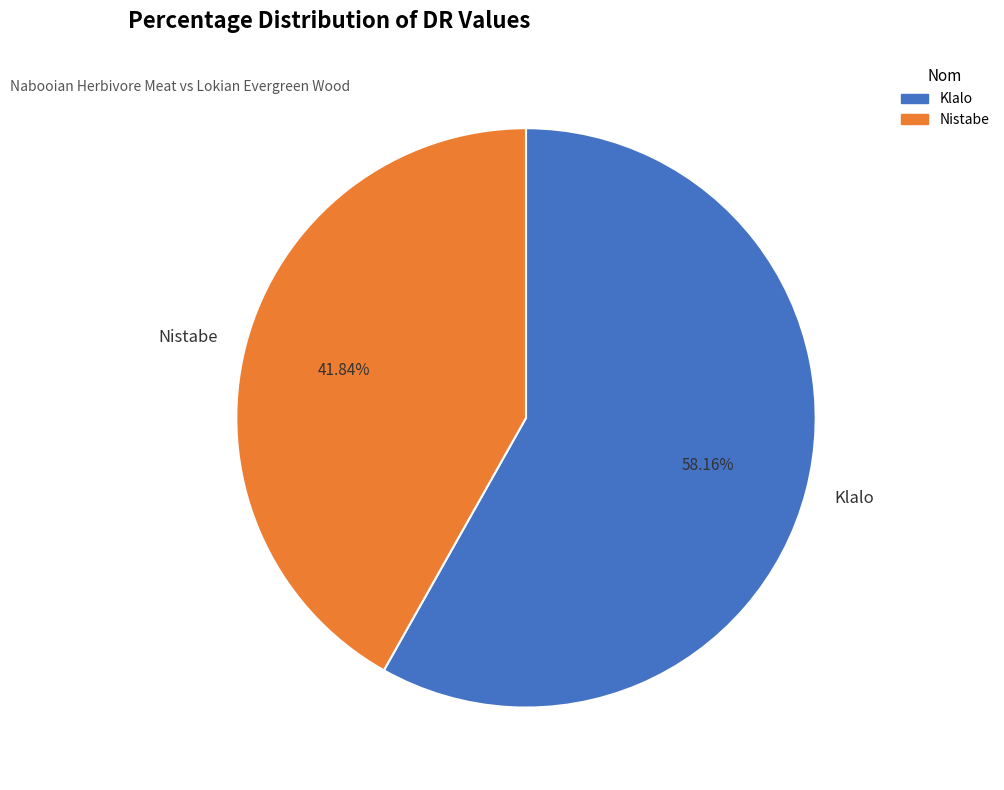

What is the largest slice in the pie chart?

Klalo